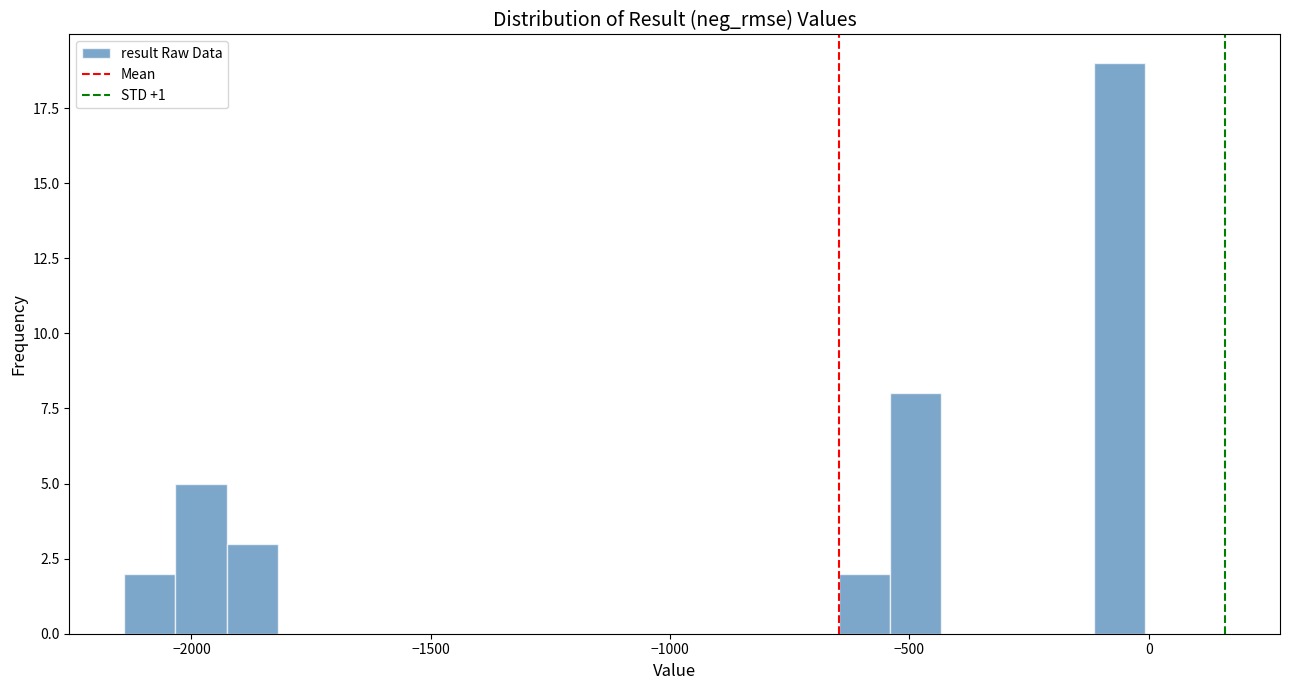

Read against the x-axis, roughly where is the centre of the tallest bar?

-50